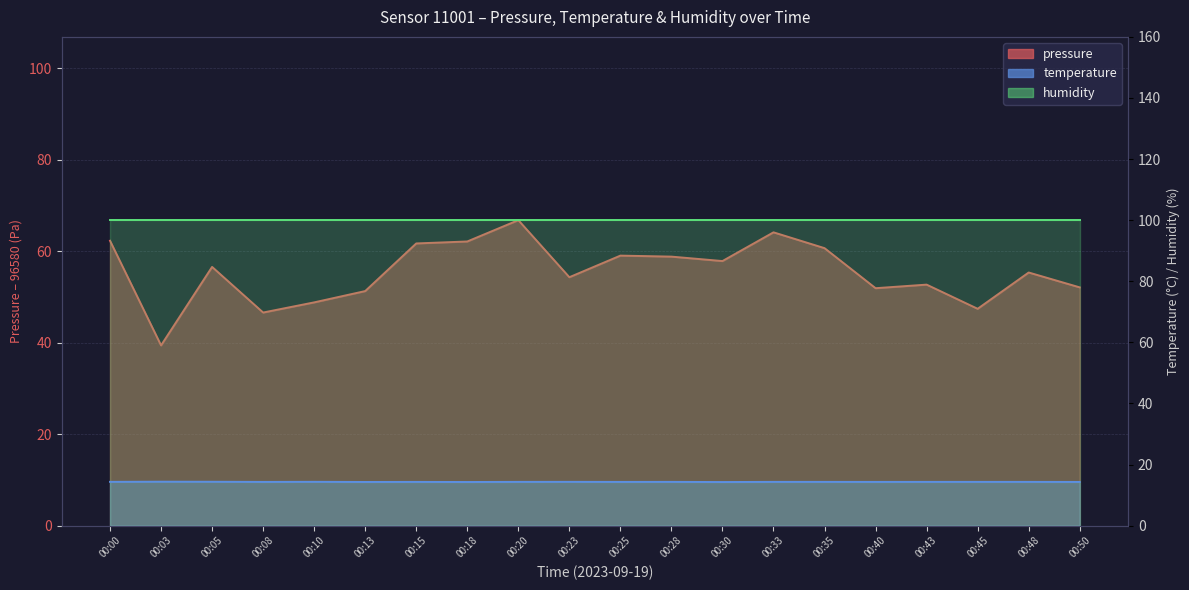

What is the total value across all series at 00:08?

60.9